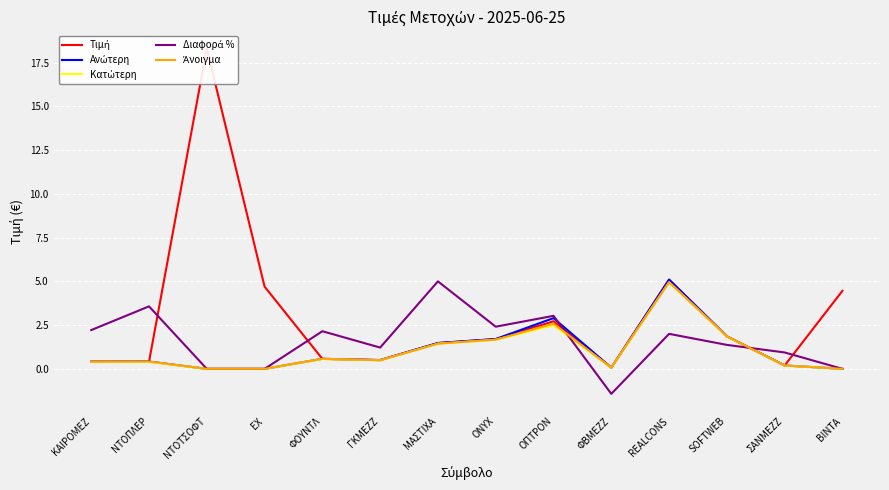

Between ΝΤΟΠΛΕΡ and SOFTWEB, which series saw the biggest shift?

Διαφορά %